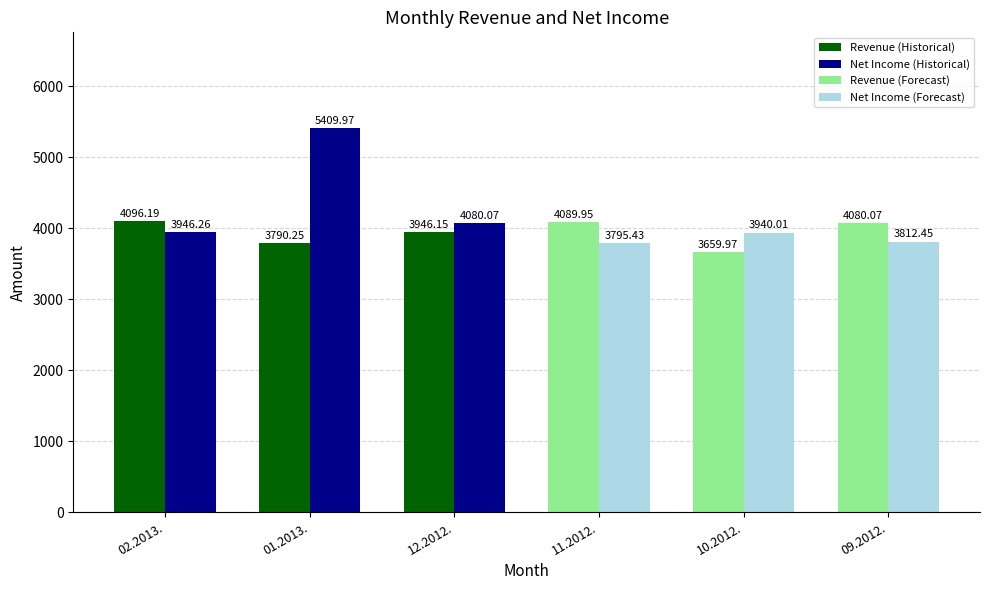

Reading right to left, transcribe all the data shown in this chart.

Revenue: 4080.1	3660.0	4089.9	3946.2	3790.2	4096.2
Net Income: 3812.4	3940.0	3795.4	4080.1	5410.0	3946.3